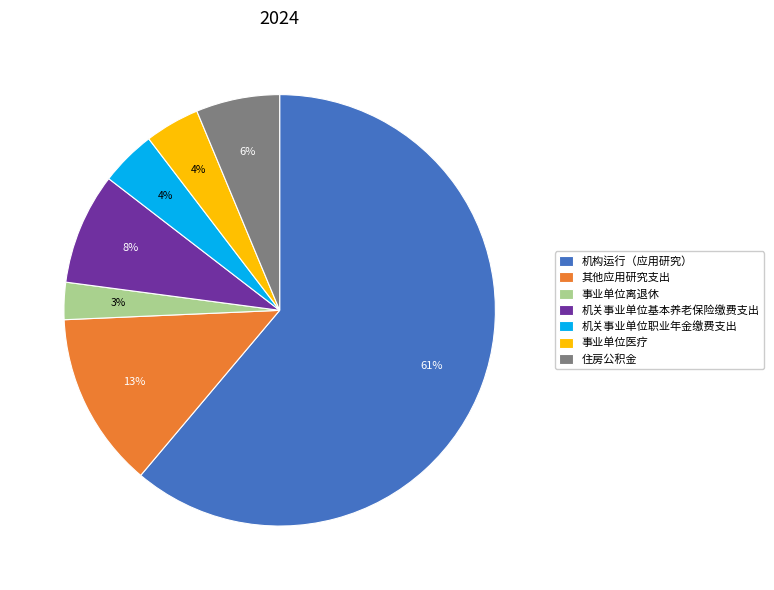

The 其他应用研究支出 slice represents 7% of the pie. True or false?

False